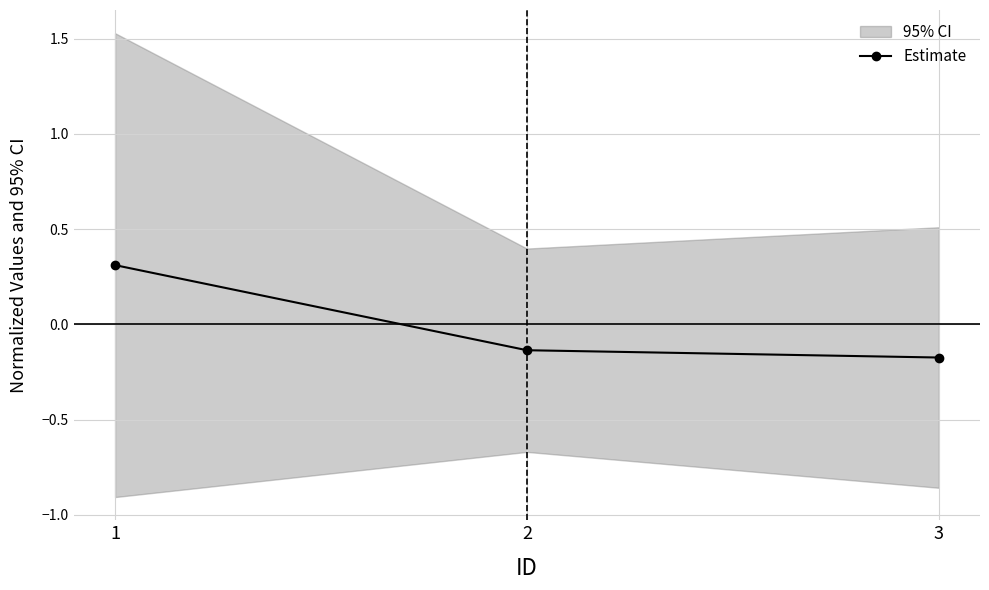

True or false: the data shows -0.1 at 3.

False